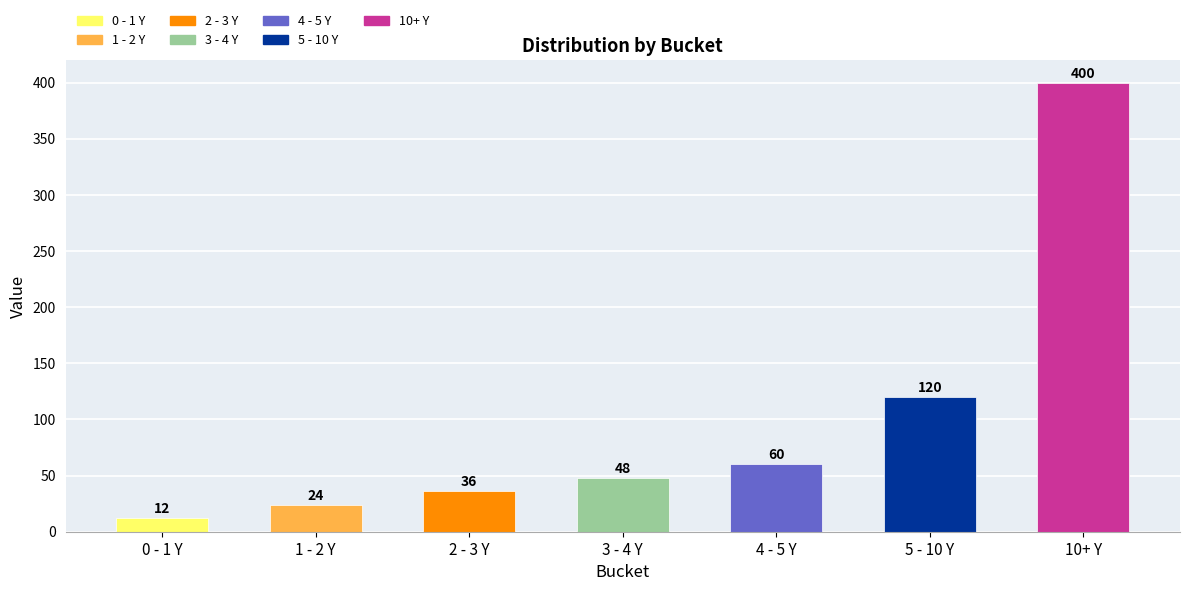

What is the greatest value displayed?

400